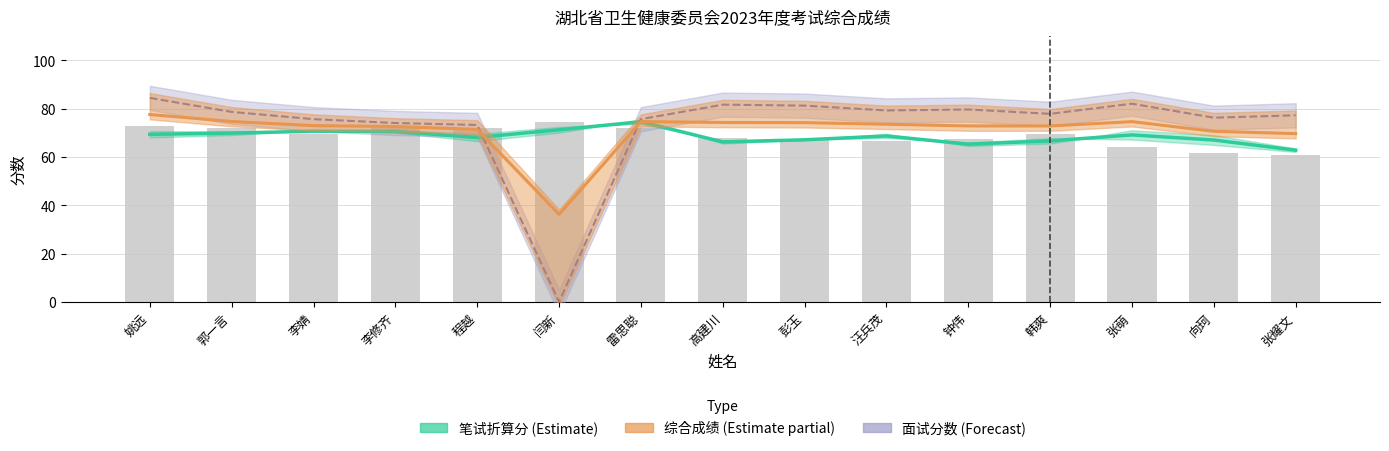

Reading left to right, extract all data points from this chart.

笔试折算分 (Estimate): 69.3	69.8	70.6	70.5	68.0	71.2	74.5	66.2	67.1	68.6	65.2	66.6	69.1	67.0	62.8
综合成绩 (Estimate partial): 77.5	74.6	72.9	72.5	71.4	36.2	74.6	74.2	74.2	73.5	72.8	72.8	74.6	70.6	69.6
面试分数 (Forecast): 84.4	78.6	75.6	74.0	73.2	0.0	75.6	81.6	81.2	79.2	79.6	77.8	82.0	76.2	77.2